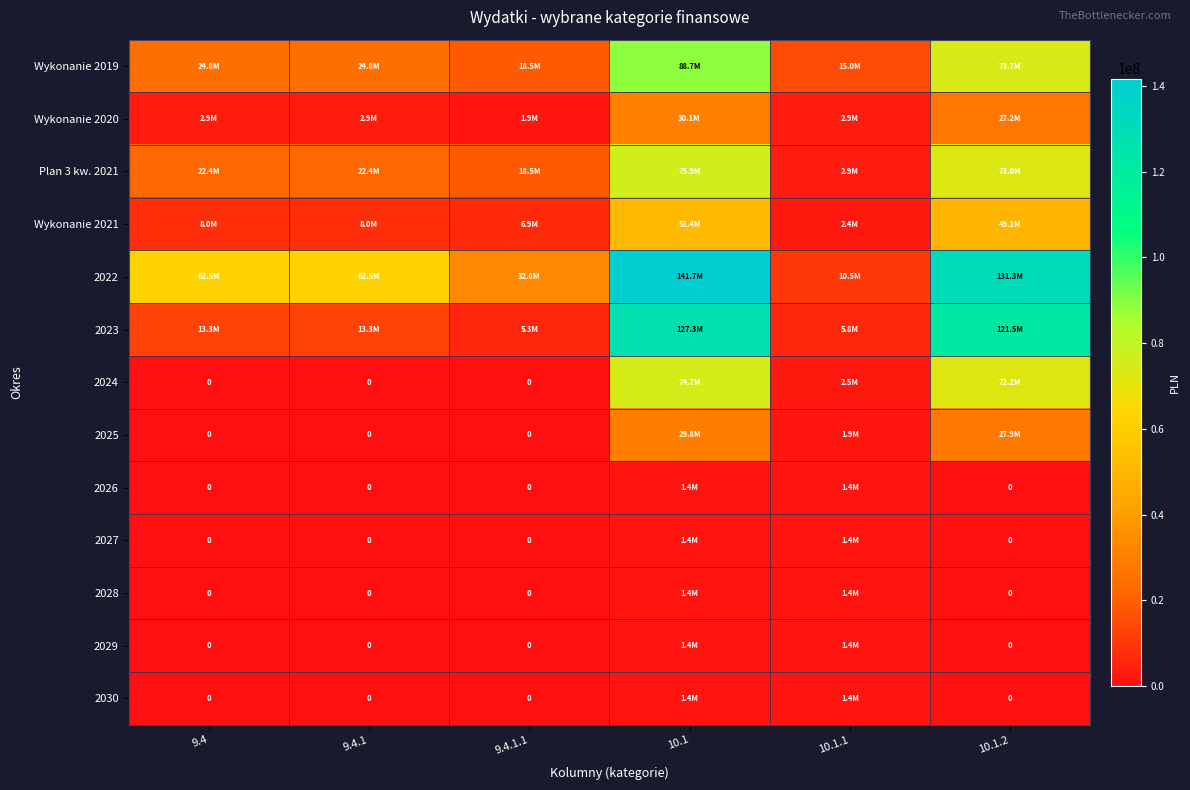

Read the 2024 value at 10.1.2.

72205889.7